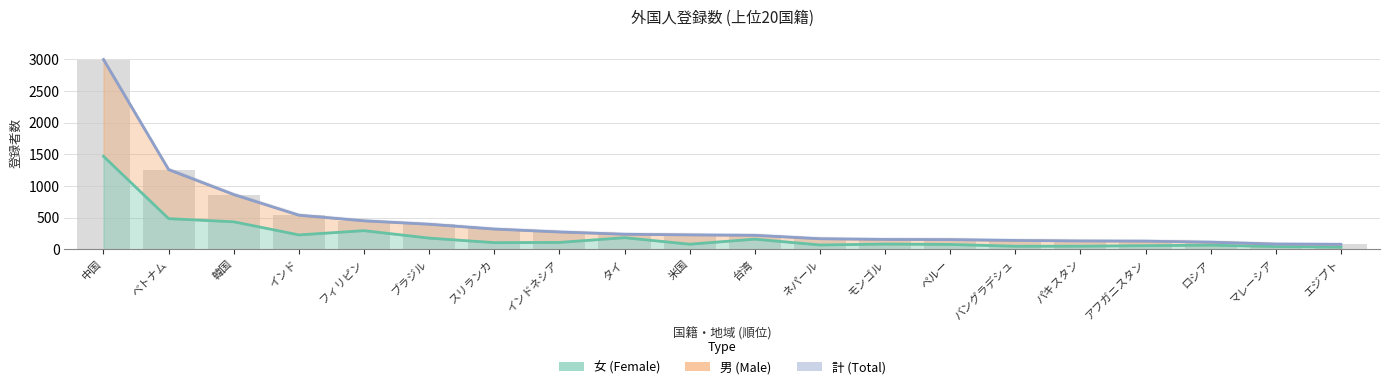

Is it true that 男 equals 396 at ブラジル?

True